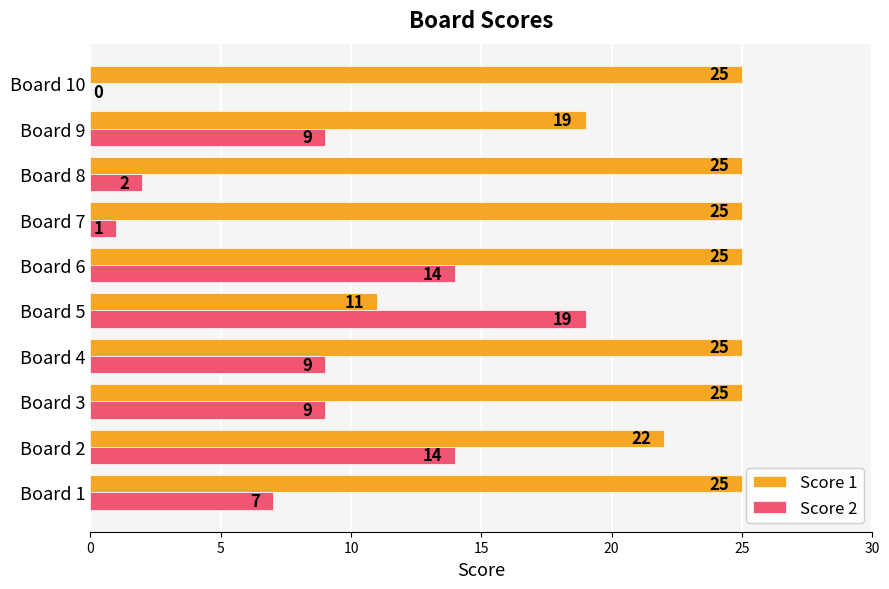

The value of Score 1 at Board 3 is 25. True or false?

True